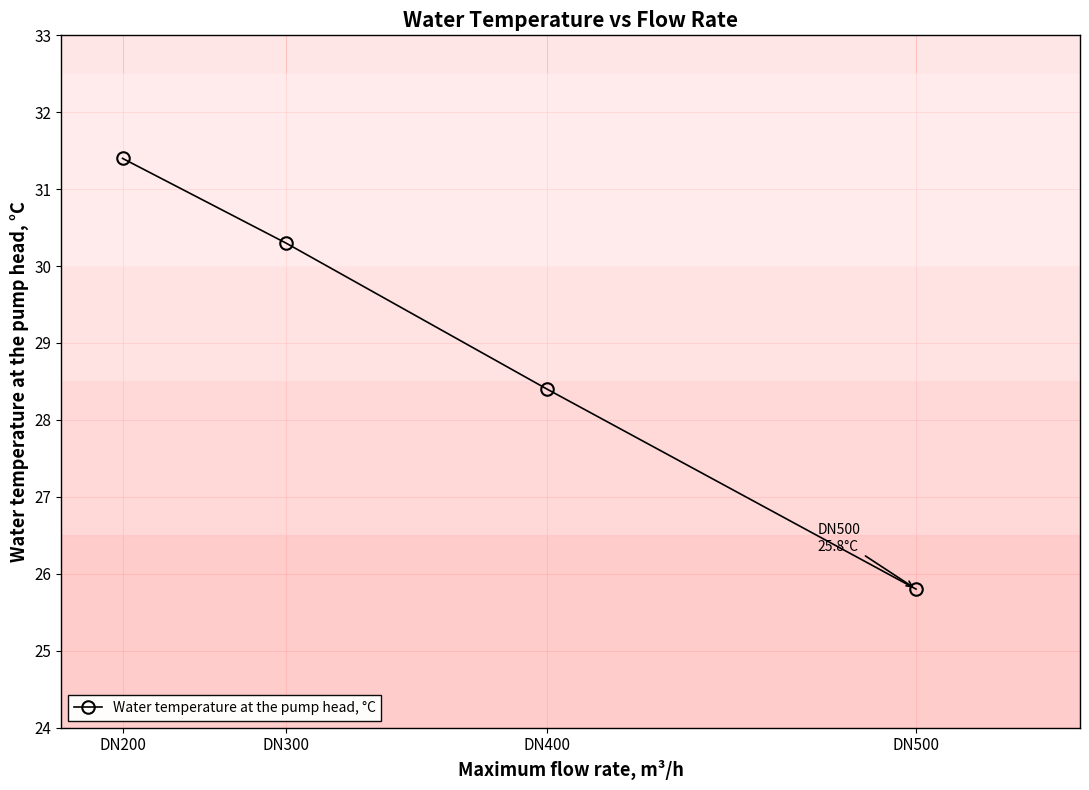

True or false: there are more than 0 points higher than both neighbors.

False